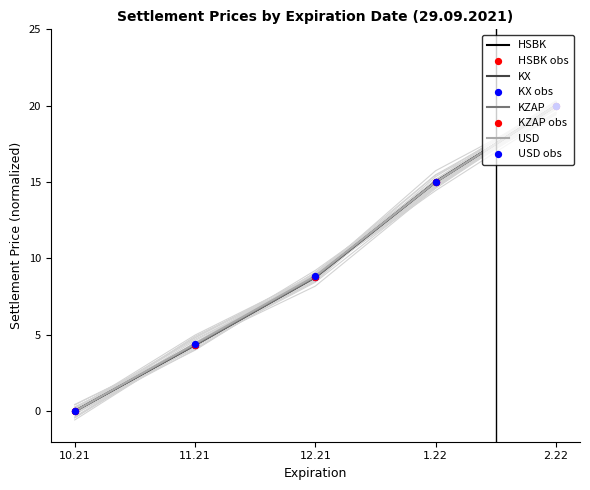

Which series has the widest spread of Y values?

HSBK